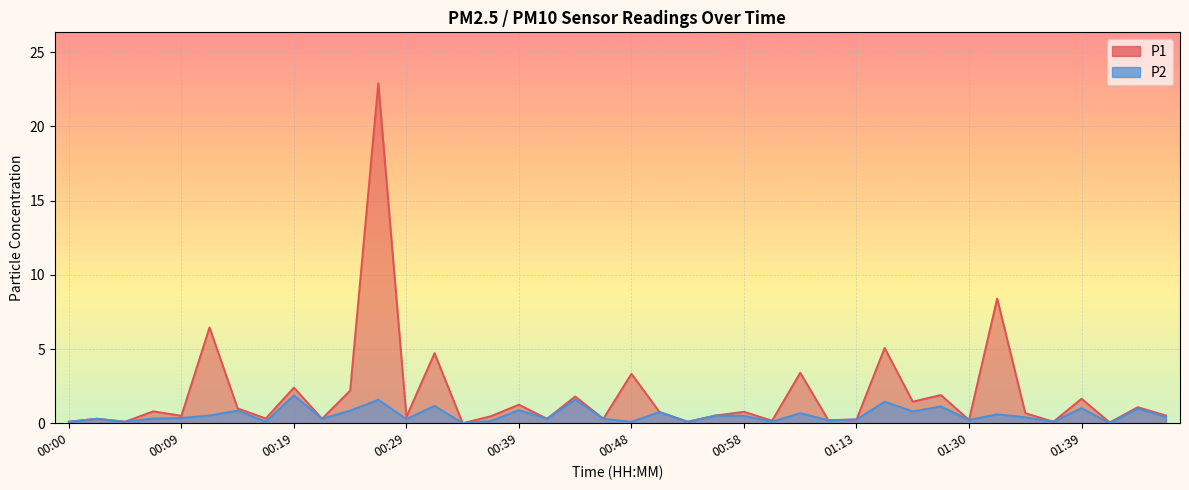

At which label does P2 reach its peak?

00:19